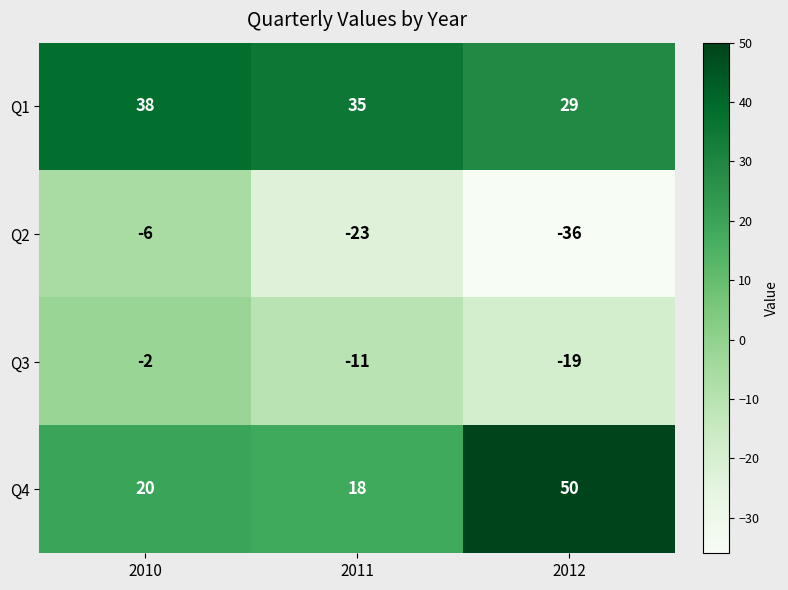

Which series has the widest spread of values?

Q4